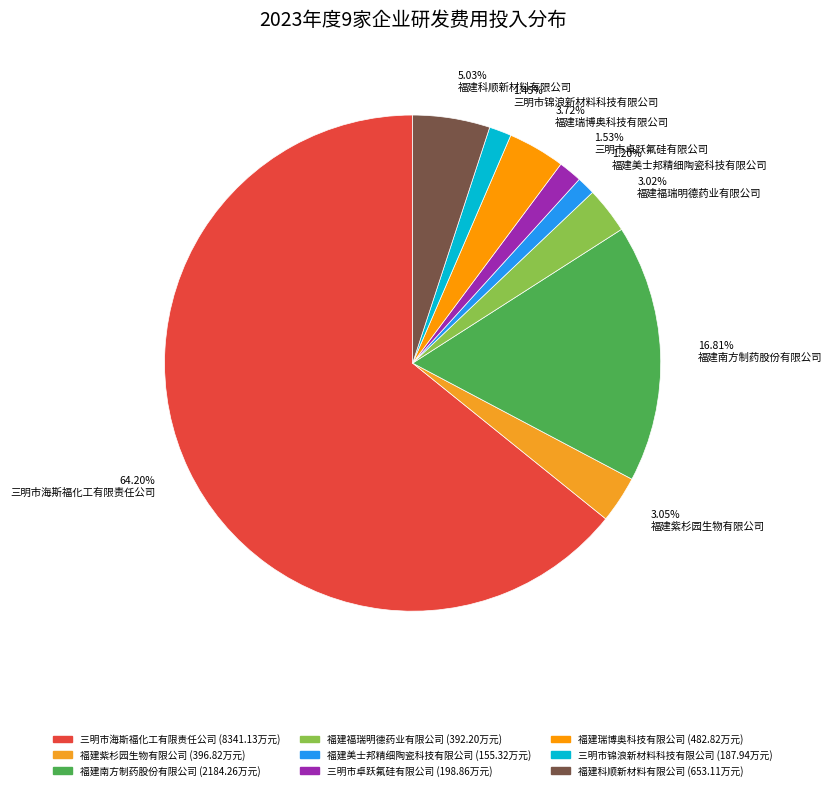

What is the largest slice in the pie chart?

三明市海斯福化工有限责任公司